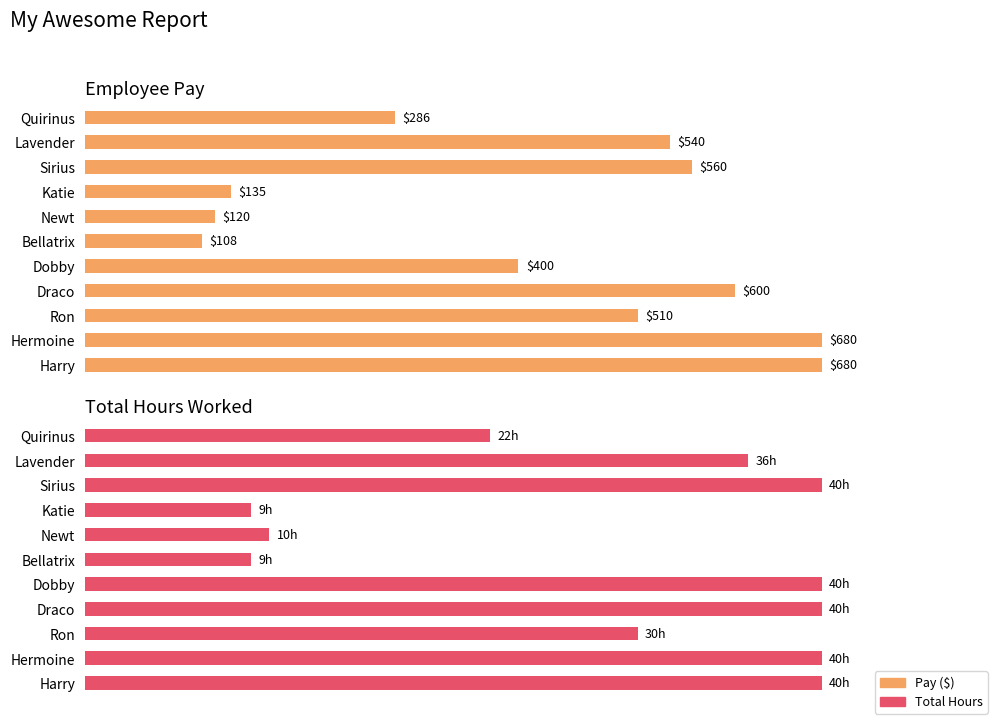

How many series are shown in this chart?

2